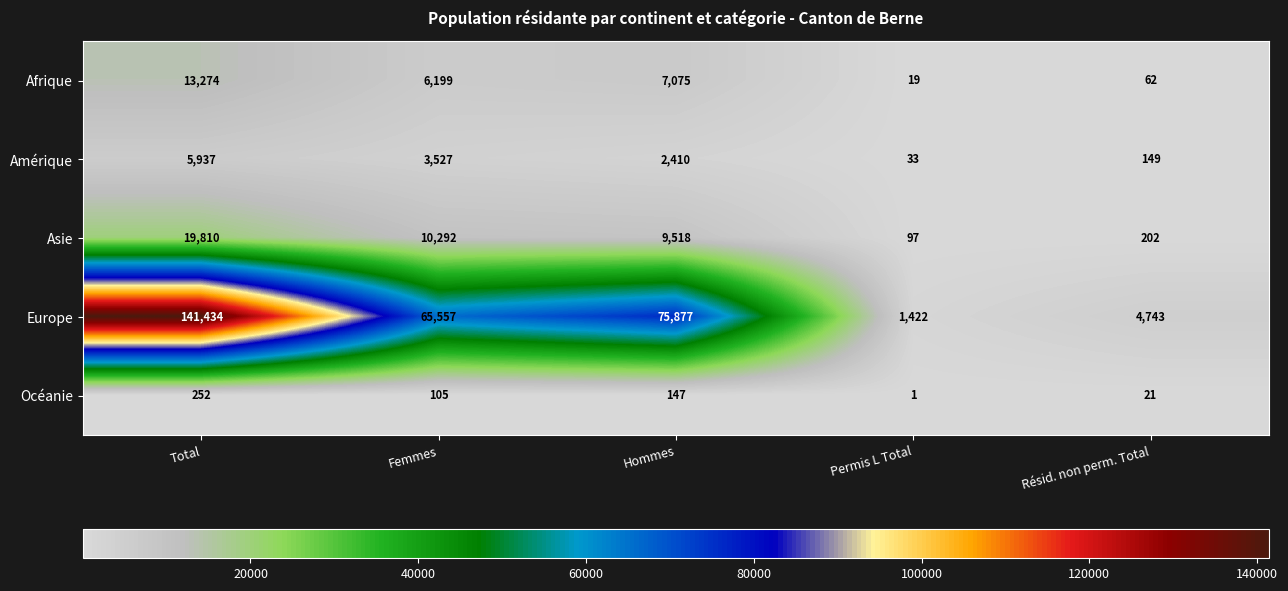

What is the difference between the Océanie values at Permis L Total and Femmes?

104